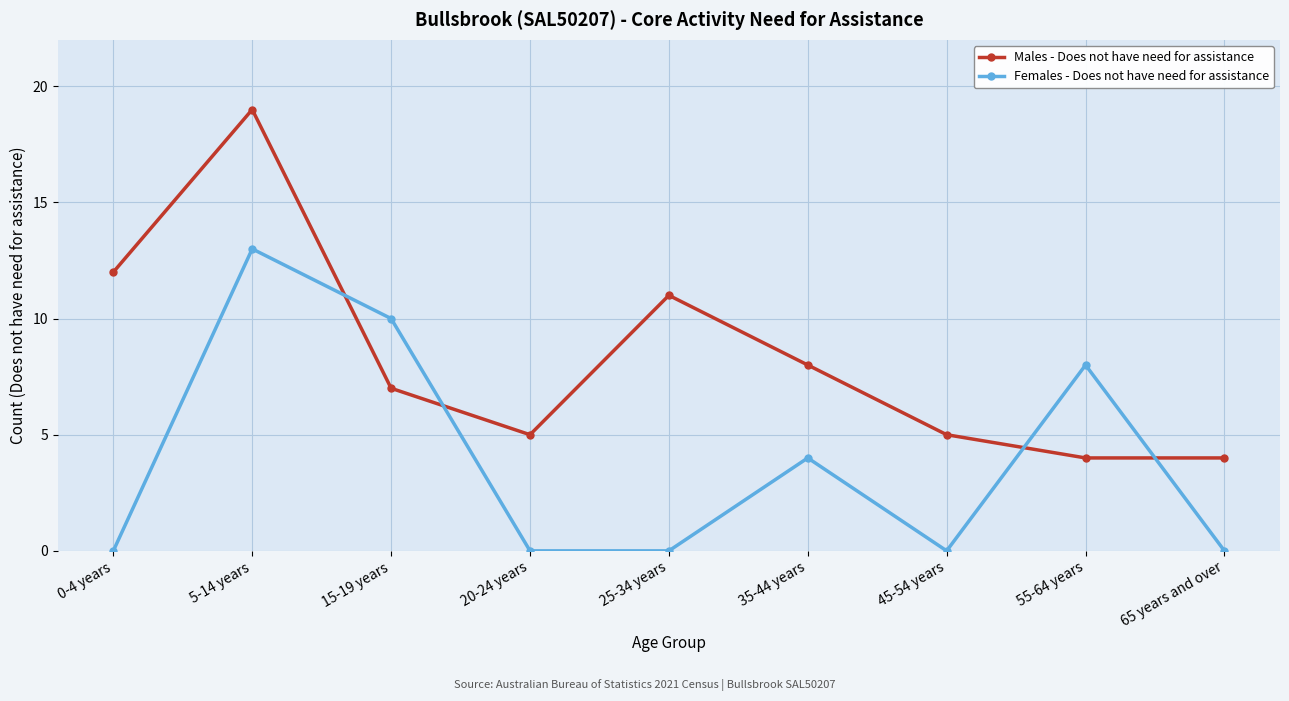

At which label does Males - Does not have need for assistance reach its peak?

5-14 years